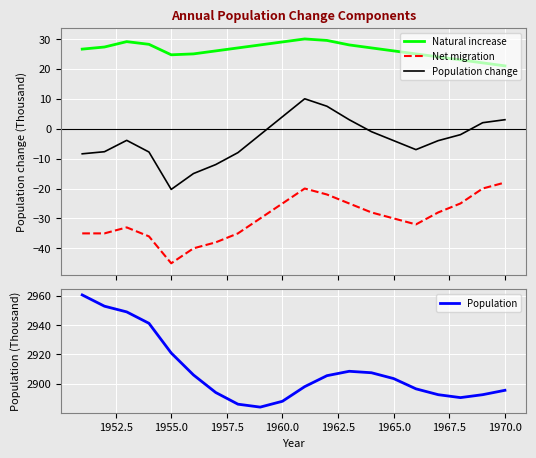

True or false: Population change and Natural increase intersect in this chart.

False